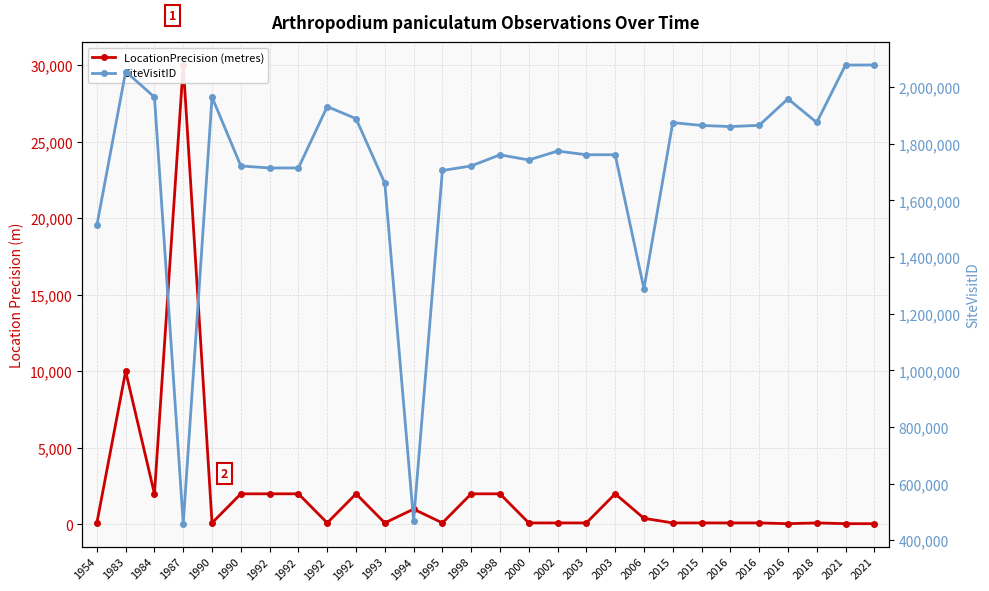

At how many categories does at least one series exceed 1418103?

25